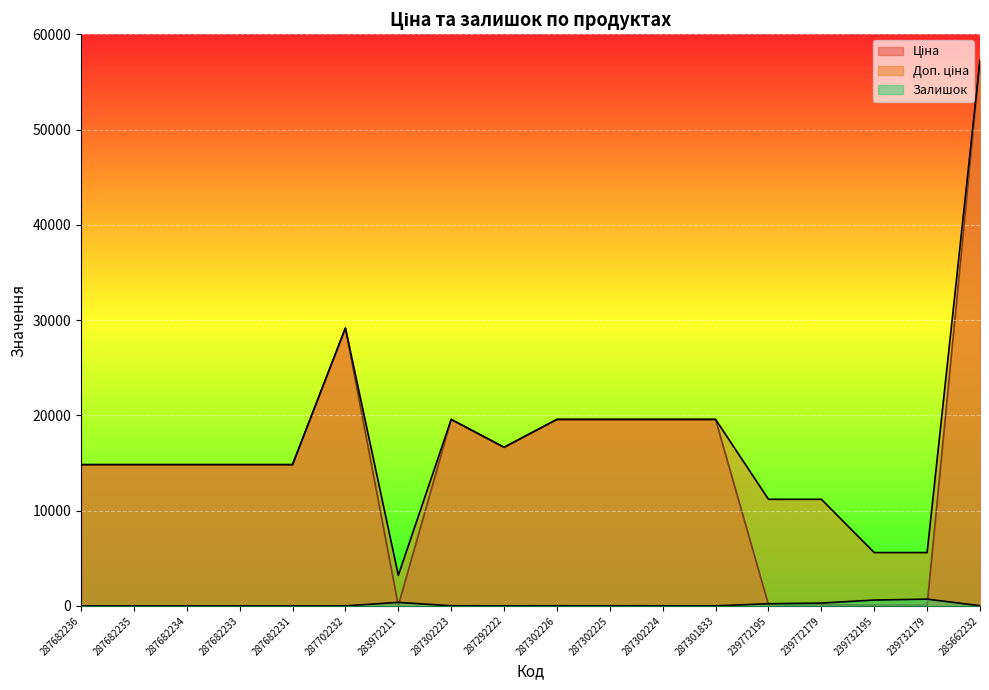

How many lines are shown in the chart?

3